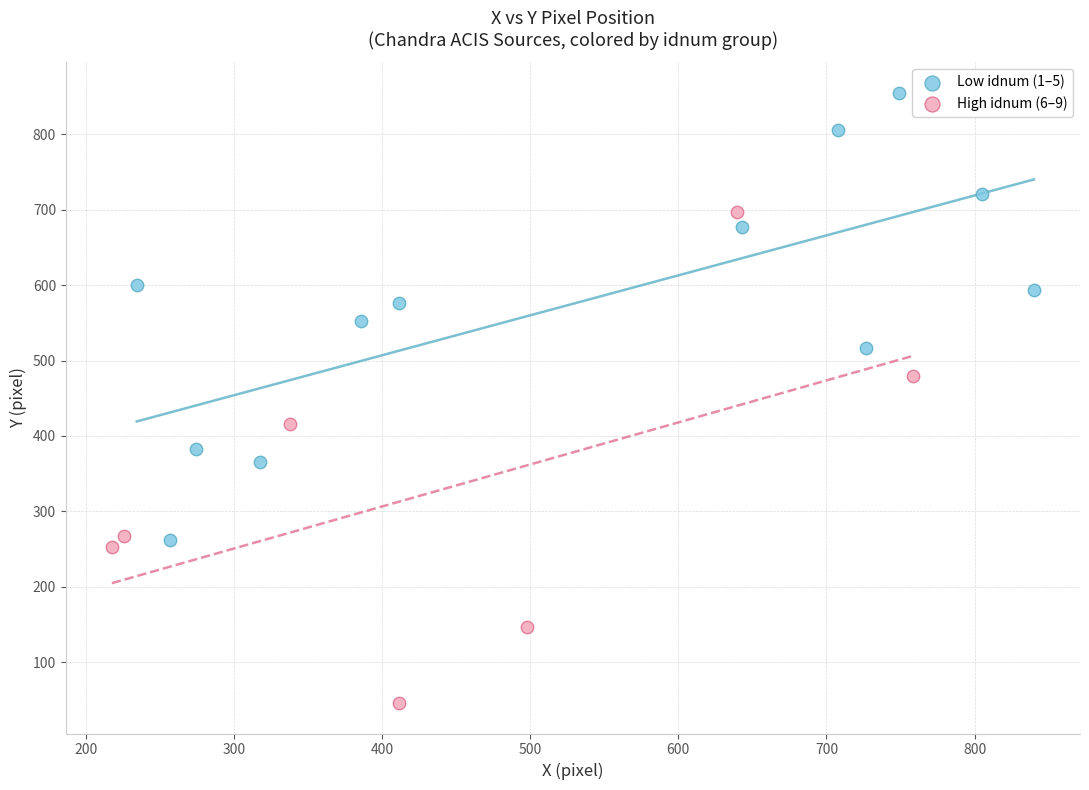

Which series contains the lowest Y value?

High idnum (6–9)